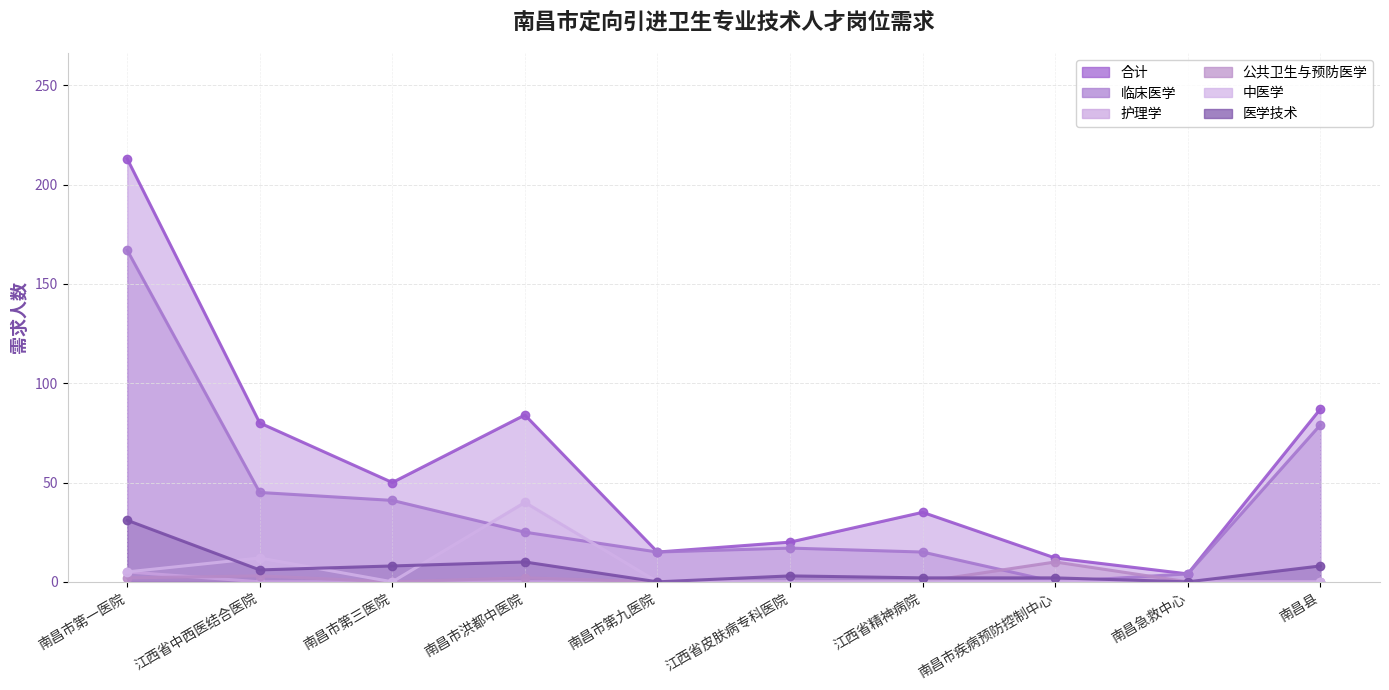

Which series changed the most between 江西省中西医结合医院 and 南昌县?

临床医学